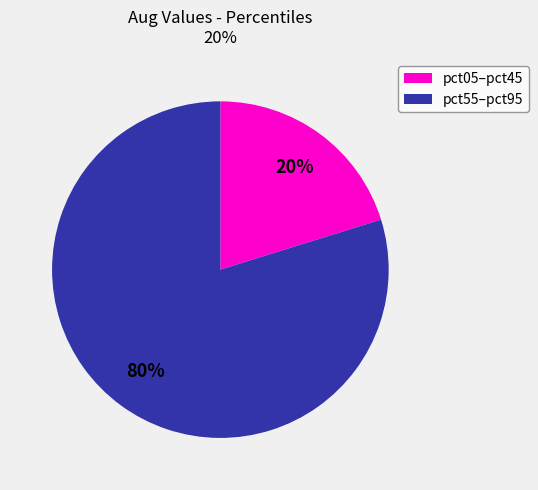

Is there a majority slice in this chart?

Yes